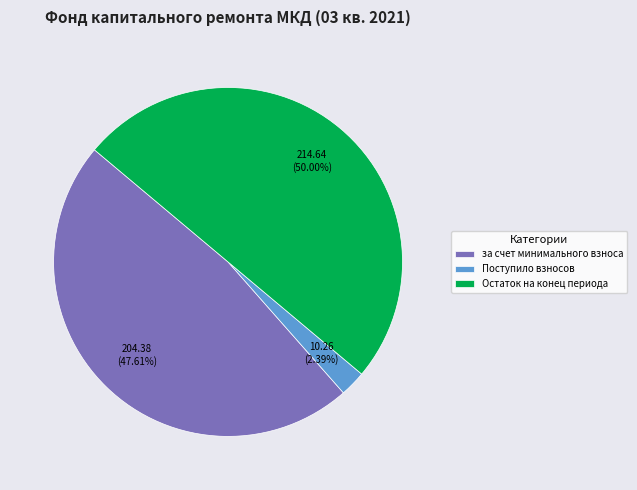

Does Поступило взносов represent more than half of the total?

No